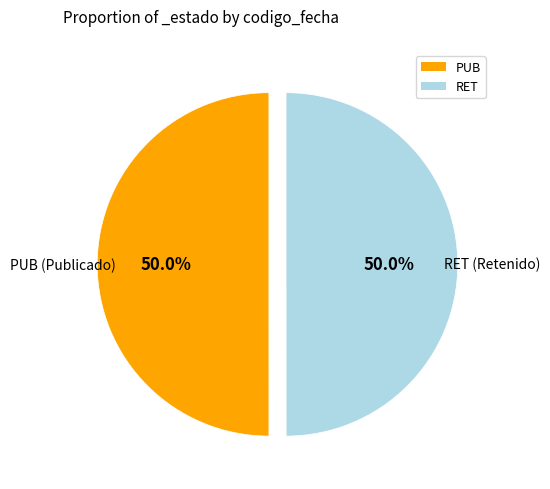

To the nearest percent, what portion does PUB represent?

50%